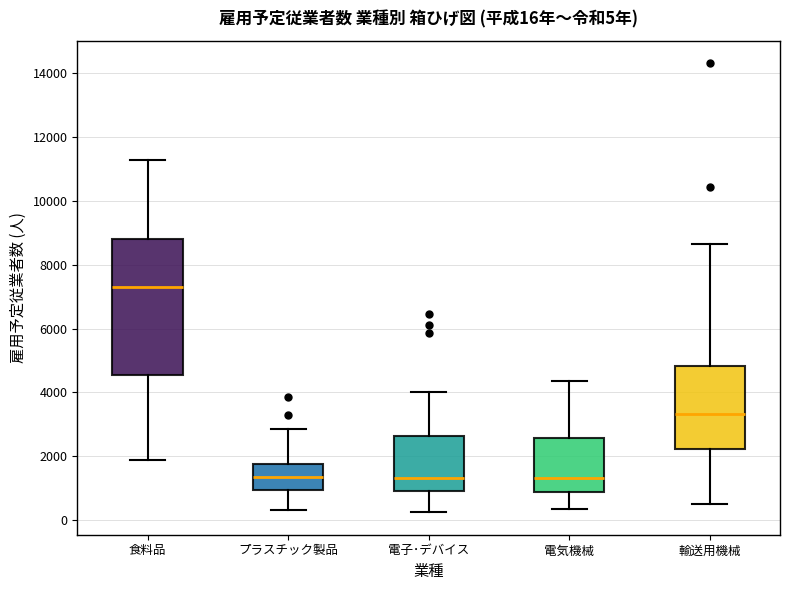

Comparing the boxes themselves (not the whiskers), which one is the tallest?

食料品